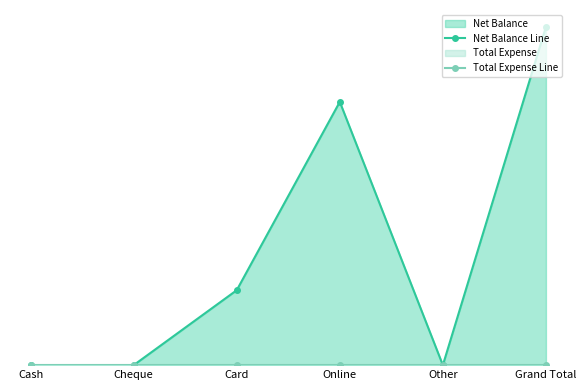

What is the label of the 5th point from the left?

Other